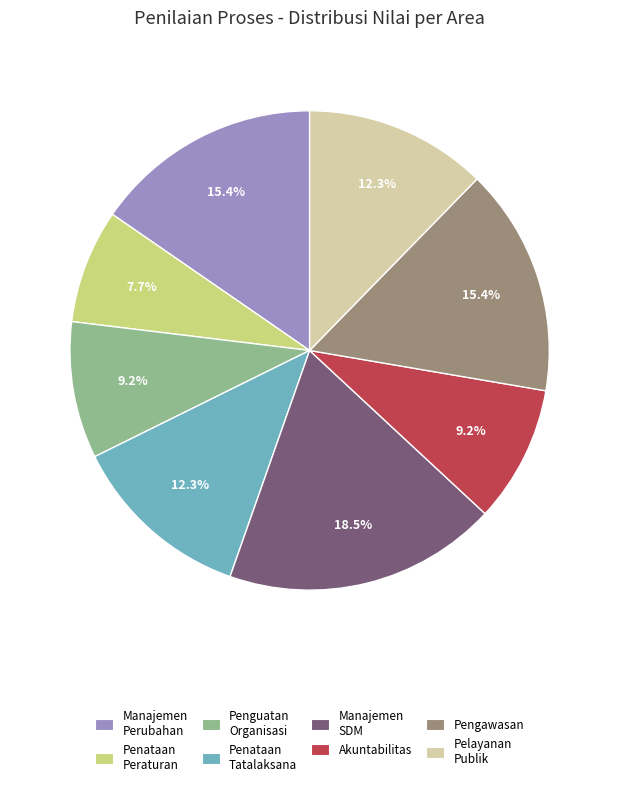

Count the number of slices in the pie.

8